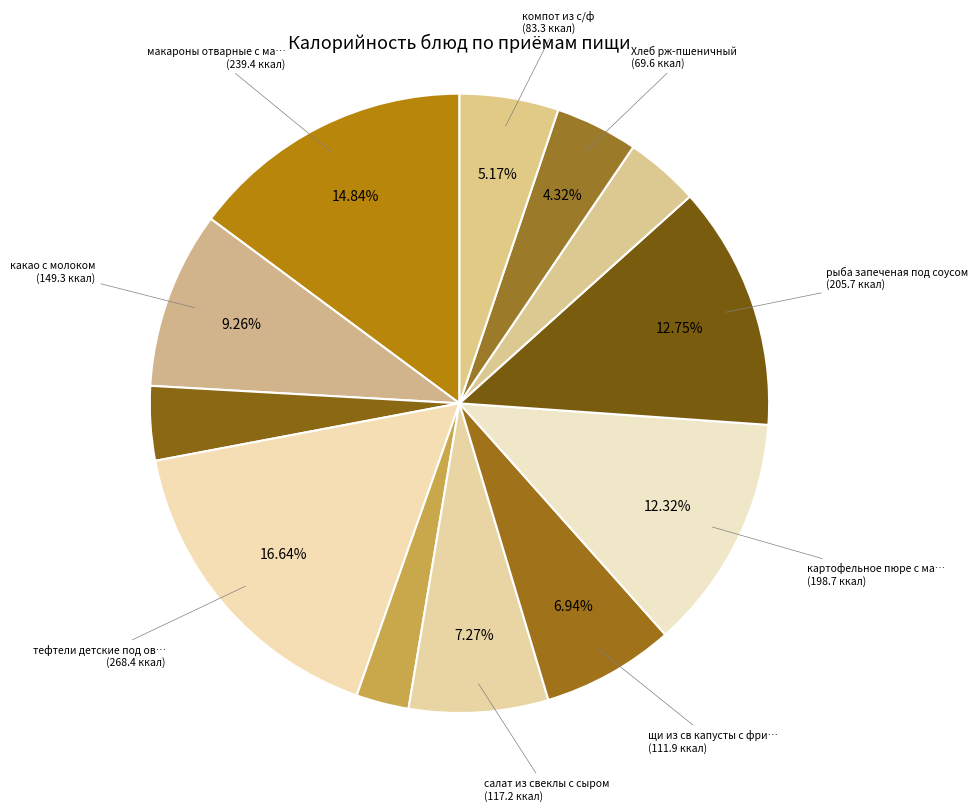

To the nearest percent, what is the average slice percentage?

8%